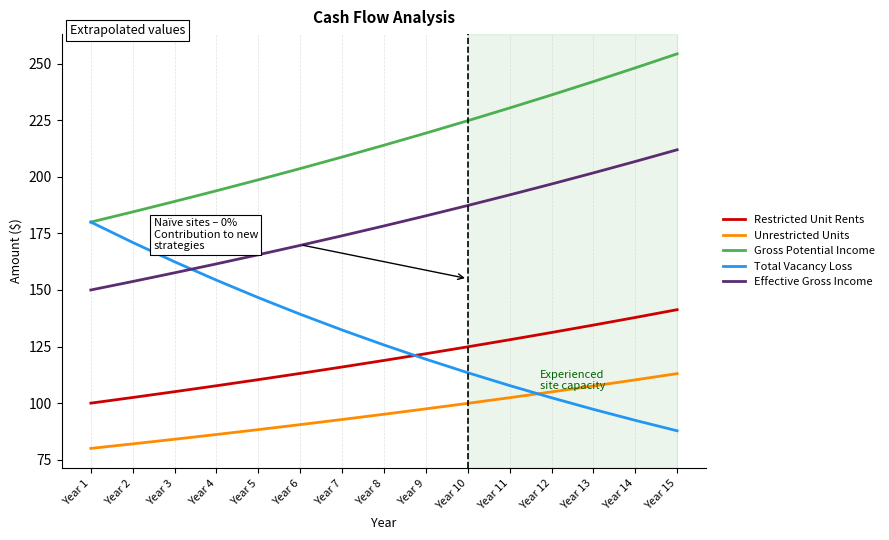

Which label corresponds to the largest value in the chart?

Year 15